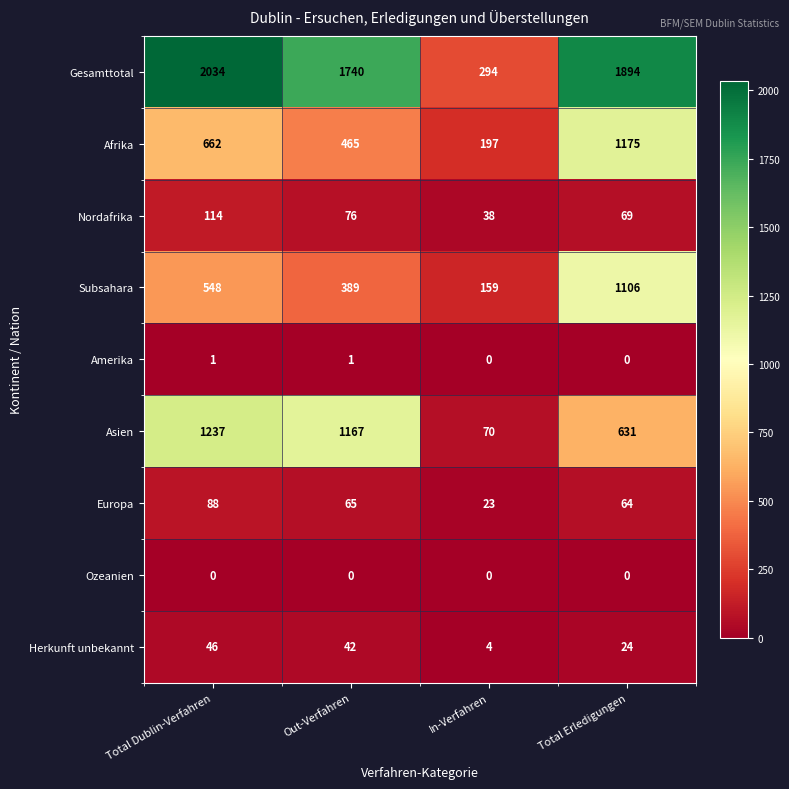

Which series has the largest total across all categories?

Gesamttotal